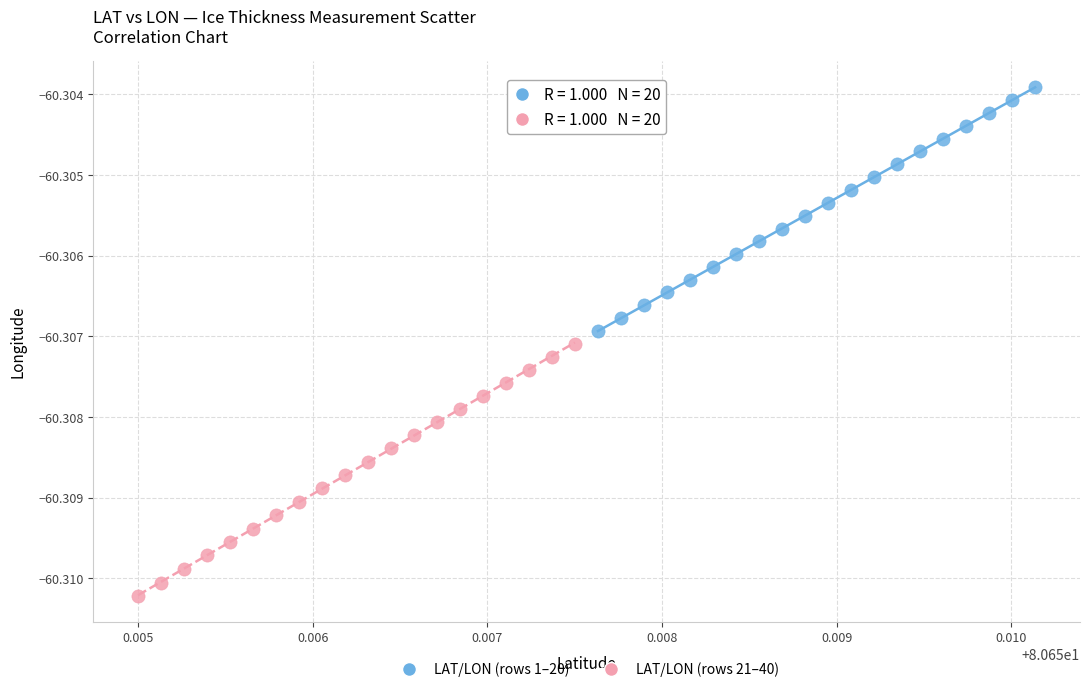

Which series reaches the maximum Y coordinate?

LAT/LON (rows 1–20)